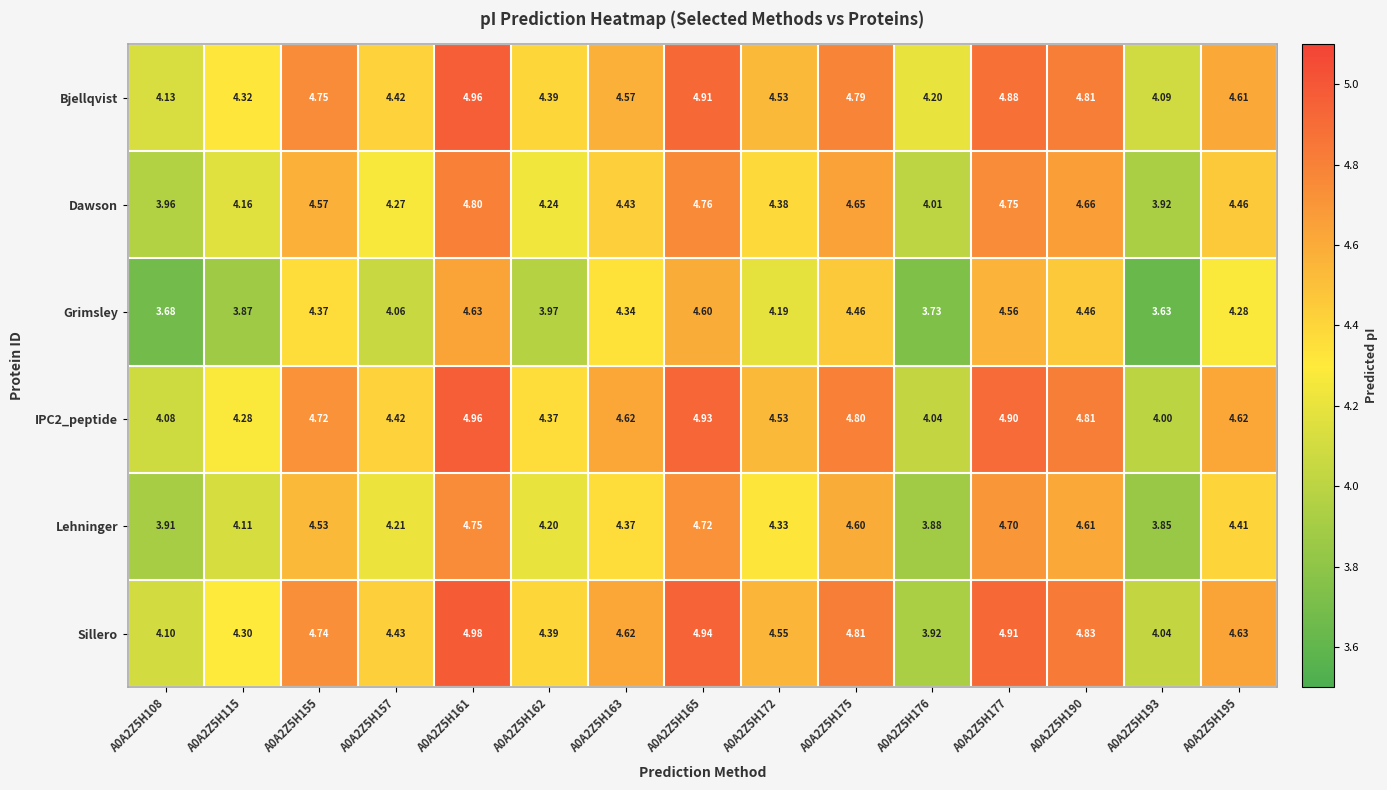

Is the value of Lehninger at A0A2Z5H172 greater than the value of Sillero at A0A2Z5H193?

Yes